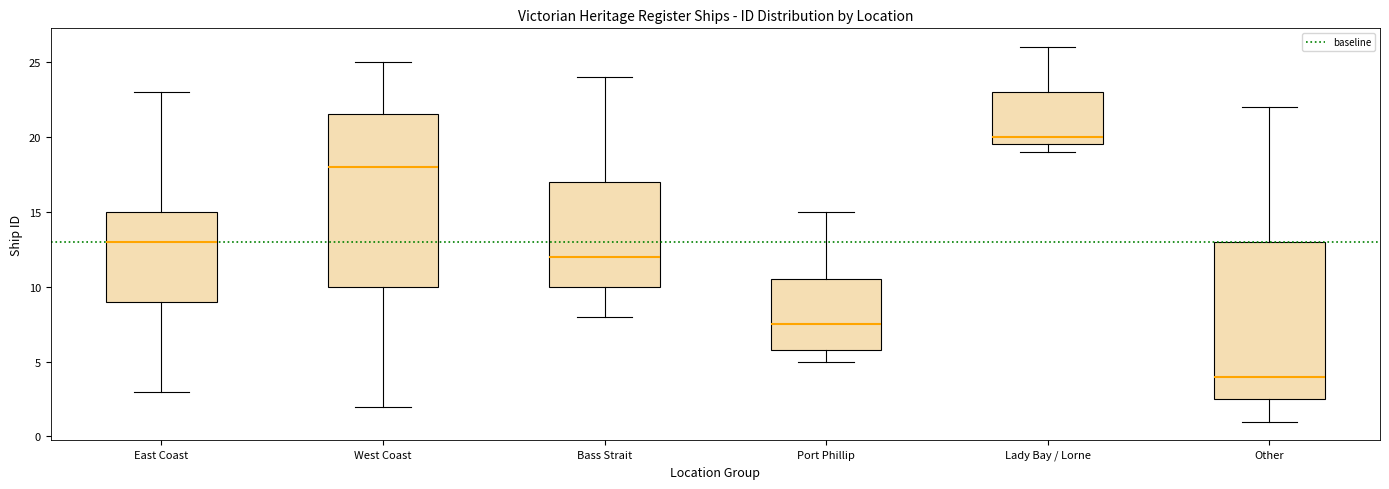

Which box has the highest median line?

Lady Bay / Lorne